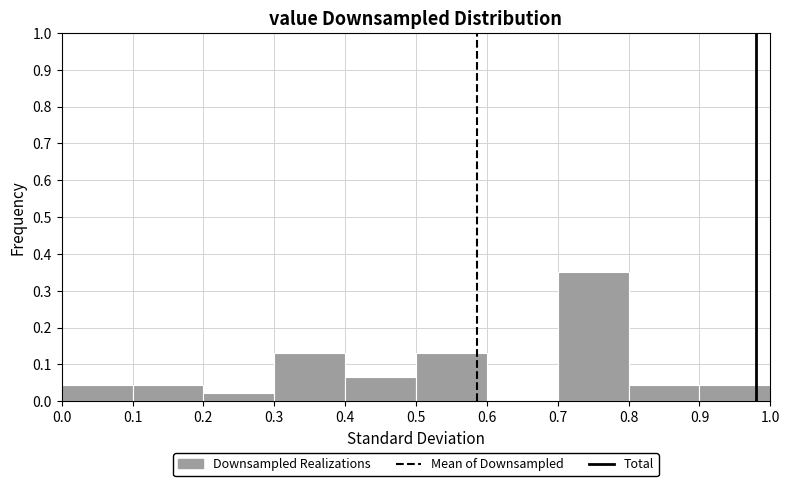

Reading left to right, transcribe this chart: for each bar, give the range it covers on the x-axis and its height. The values are not printed on the chart, so give them approximately, as read against the axis.

0.0 to 0.1: 0.04
0.1 to 0.2: 0.04
0.2 to 0.3: 0.02
0.3 to 0.4: 0.13
0.4 to 0.5: 0.07
0.5 to 0.6: 0.13
0.6 to 0.7: 0
0.7 to 0.8: 0.35
0.8 to 0.9: 0.04
0.9 to 1.0: 0.04